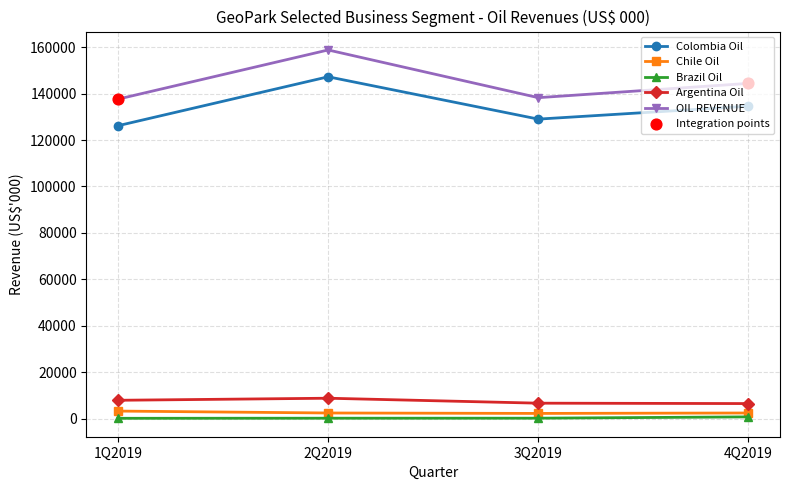

What is the total value across all series at 1Q2019?

275216